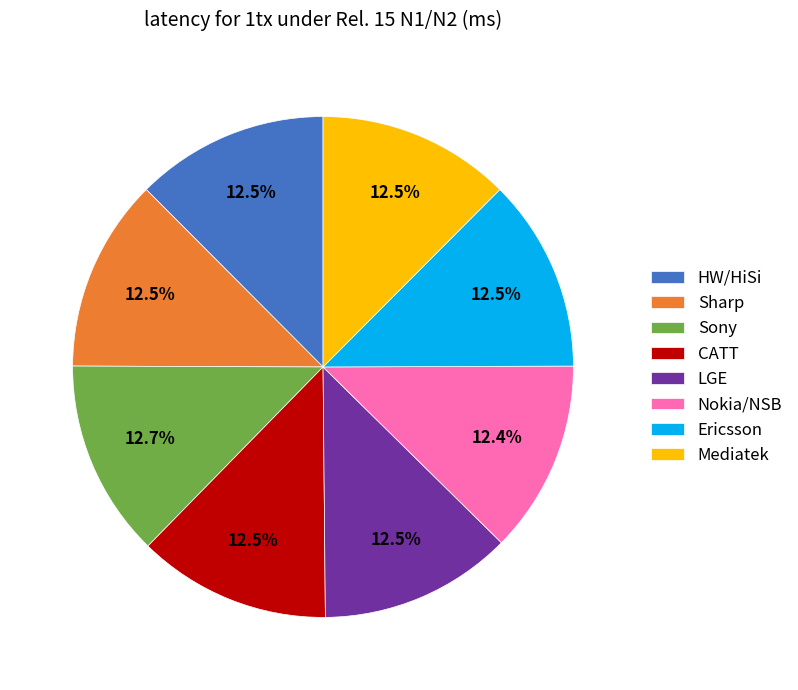

Is there any slice that represents more than half of the pie?

No